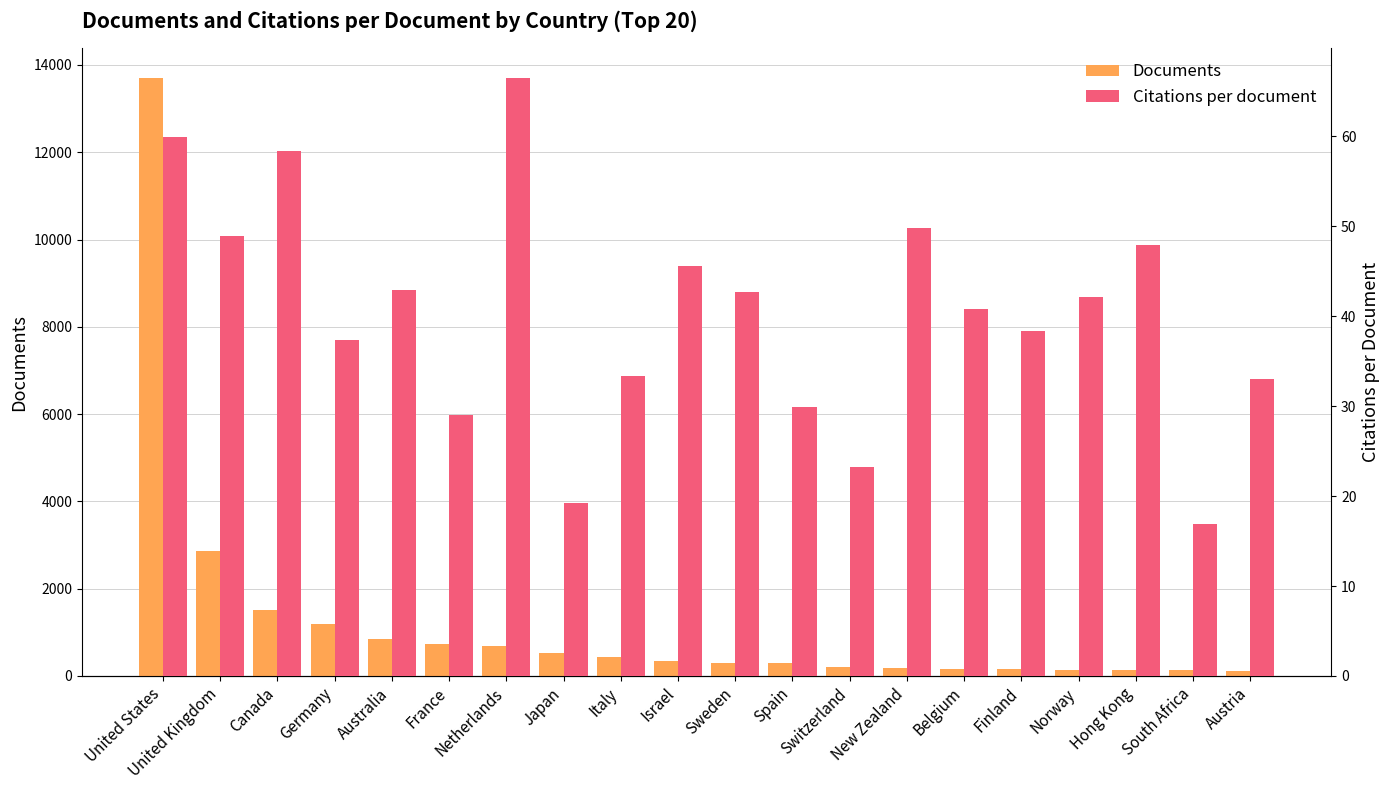

At which category is the sum across all series the highest?

United States